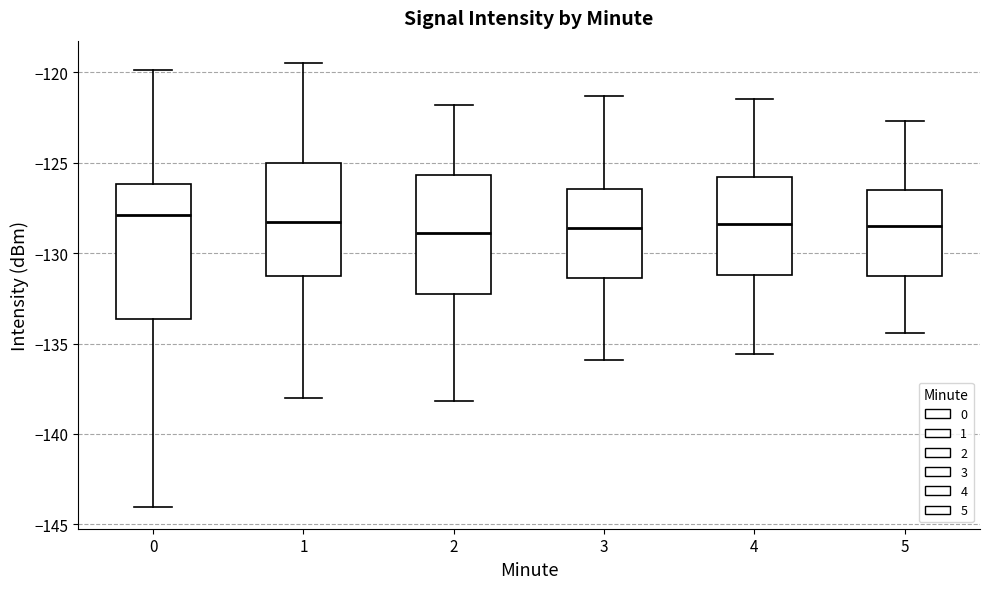

Reading left to right, read every box against the y-axis: the position of its median line, the range the box covers, and the ends of its whiskers. The values are not printed on the chart, so give them approximately, as read against the axis.

0: median -128.0, box -133.5 to -126.0, whiskers -144.0 to -120.0
1: median -128.5, box -131.5 to -125.0, whiskers -138.0 to -119.5
2: median -129.0, box -132.0 to -125.5, whiskers -138.0 to -122.0
3: median -128.5, box -131.5 to -126.5, whiskers -136.0 to -121.5
4: median -128.5, box -131.0 to -126.0, whiskers -135.5 to -121.5
5: median -128.5, box -131.5 to -126.5, whiskers -134.5 to -122.5